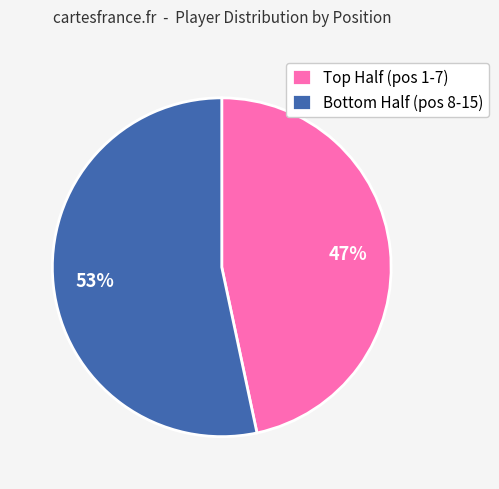

Does any single category account for the majority?

Yes